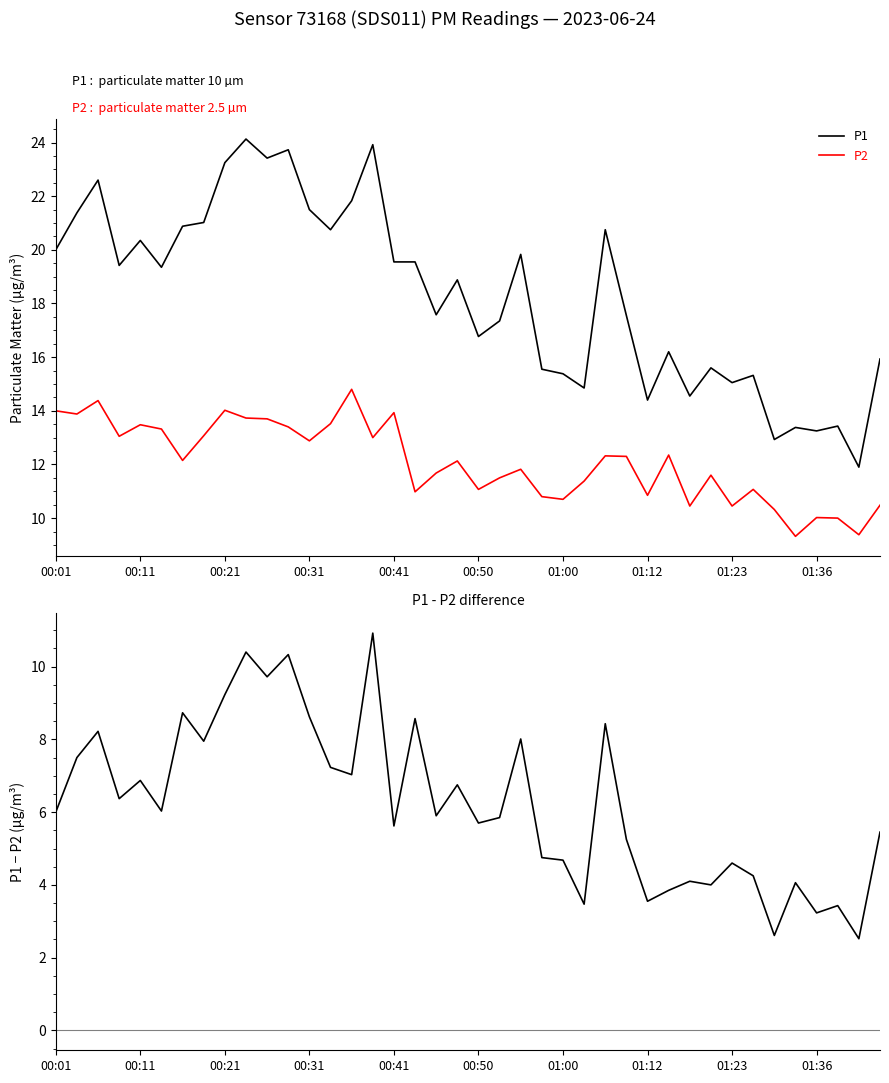

True or false: P2 and P1 intersect in this chart.

False